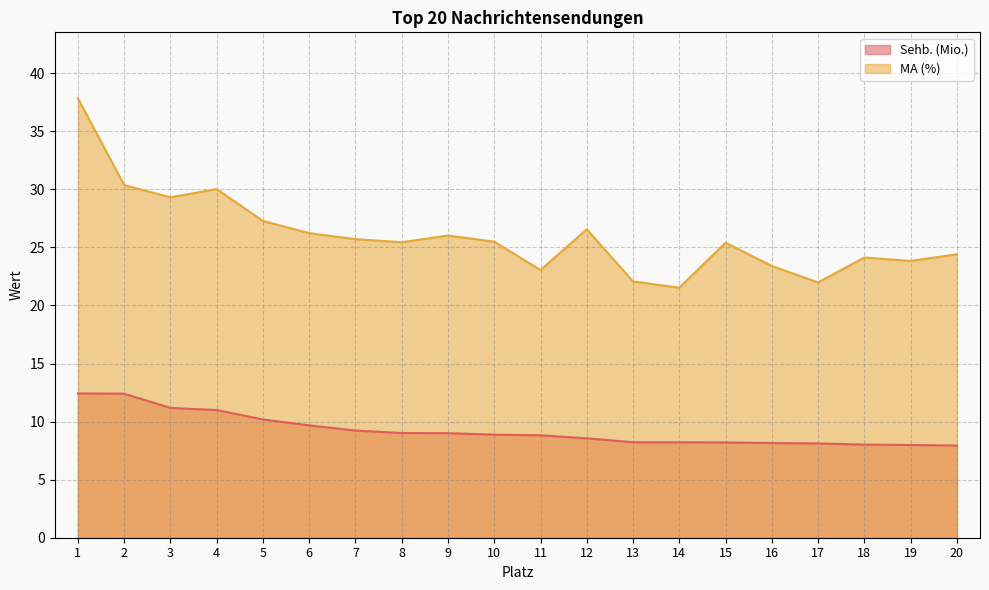

What is the average value of the Sehb. (Mio.) series?

9.3